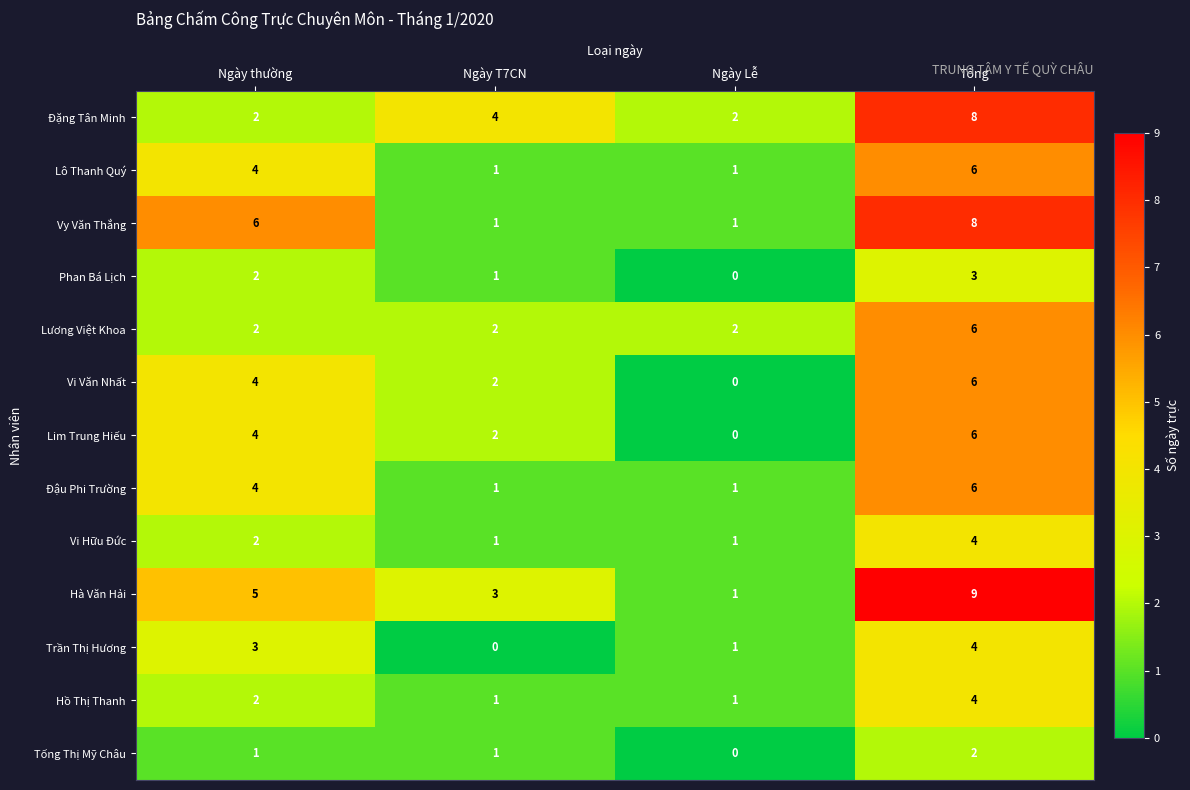

True or false: Đậu Phi Trường has a value of 2 at Ngày T7CN.

False